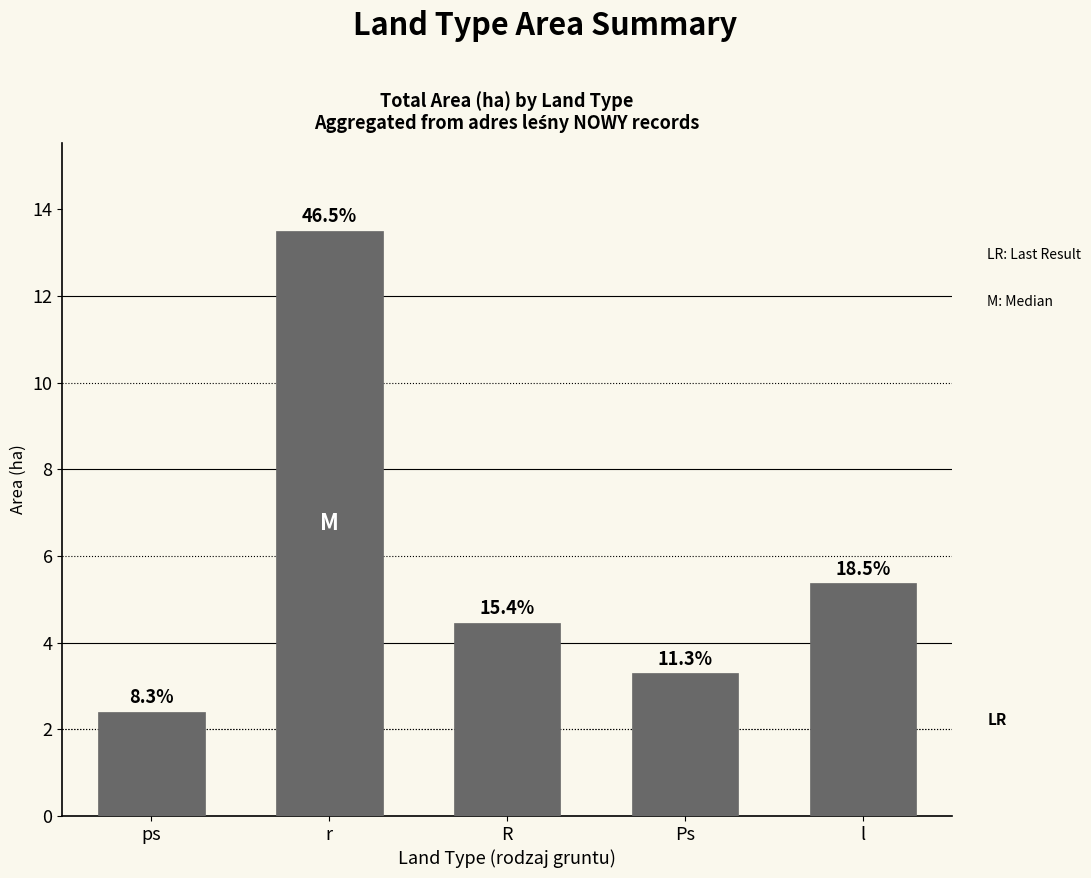

What is the sum of the values at r and Ps?

16.8